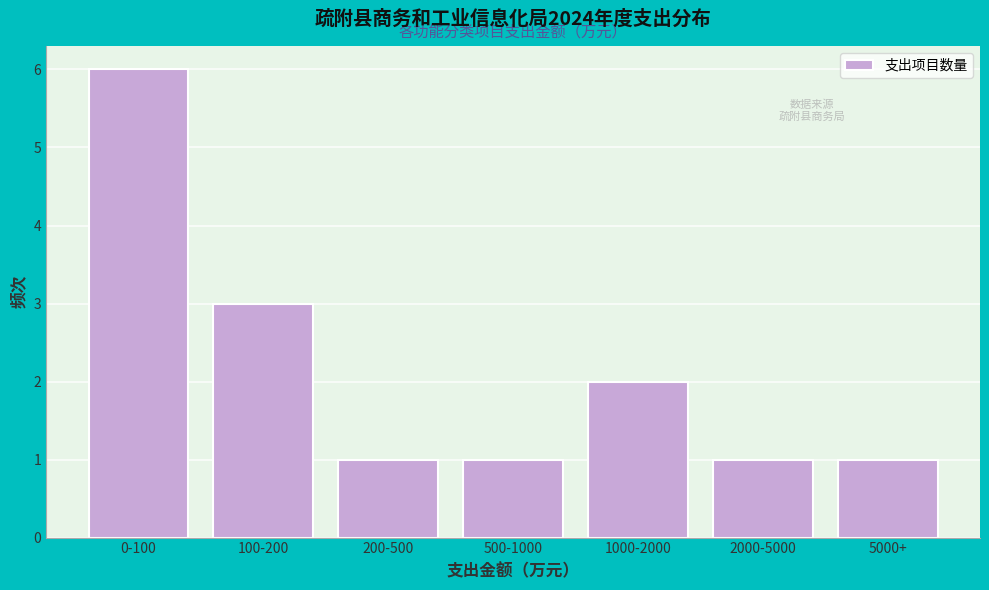

Reading left to right, list all the values displayed in this chart.

6	3	1	1	2	1	1